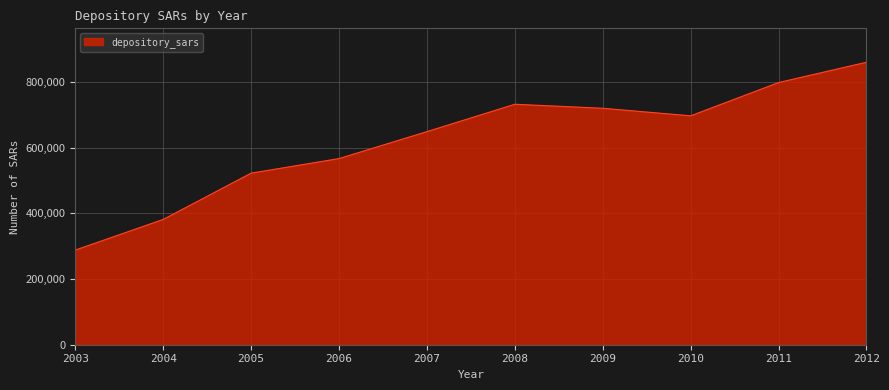

What value does the data have at 2003, to the nearest 10?

288340